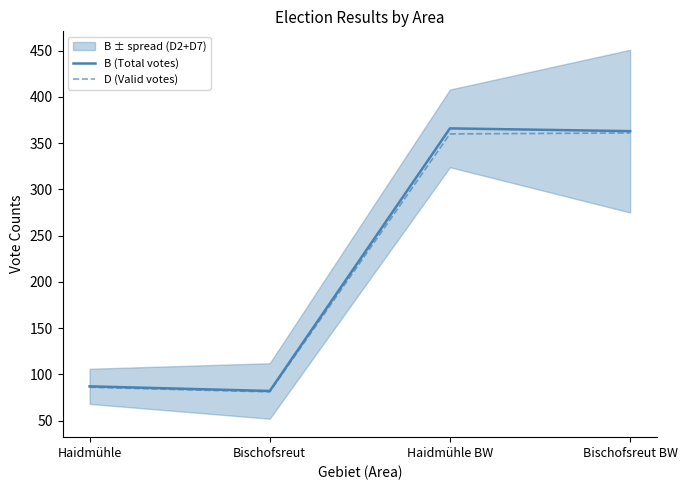

Rank the series by their average value, from highest to lowest.

B (Total votes), D (Valid votes)